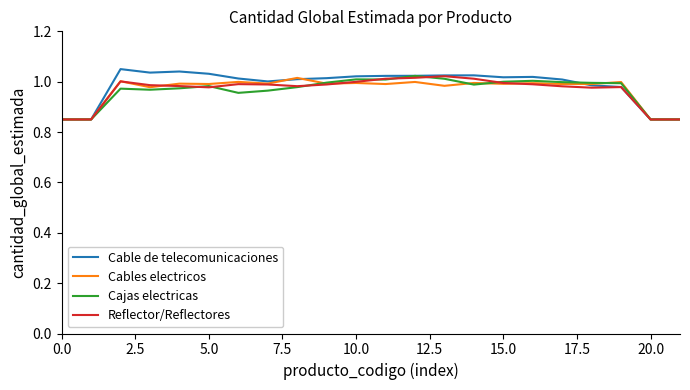

Which series has the largest range (max minus min)?

Cable de telecomunicaciones